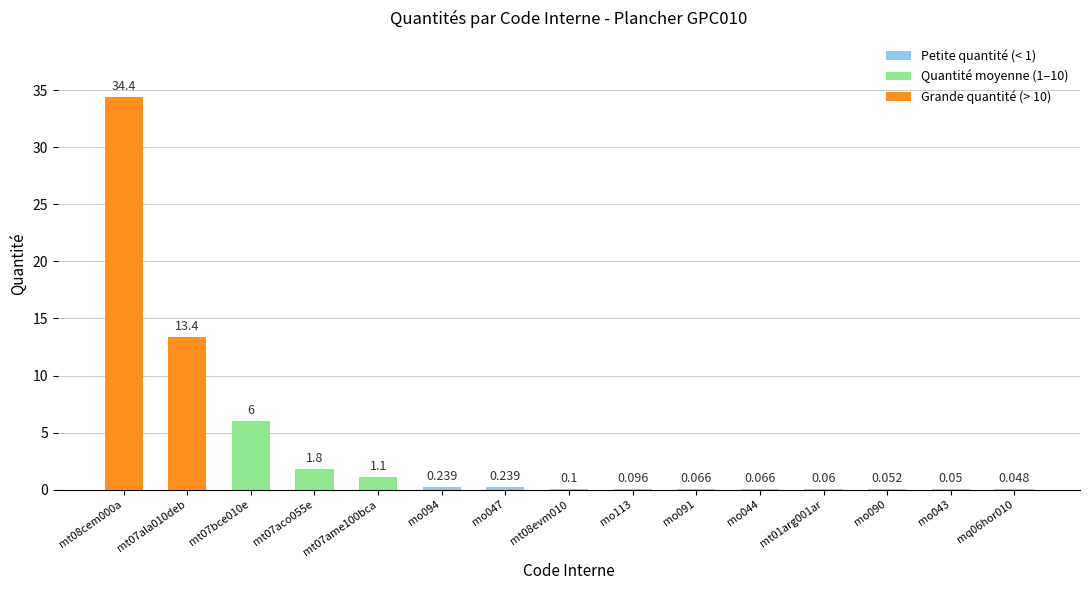

Reading right to left, transcribe all the data shown in this chart.

0.0	0.1	0.1	0.1	0.1	0.1	0.1	0.1	0.2	0.2	1.1	1.8	6.0	13.4	34.4